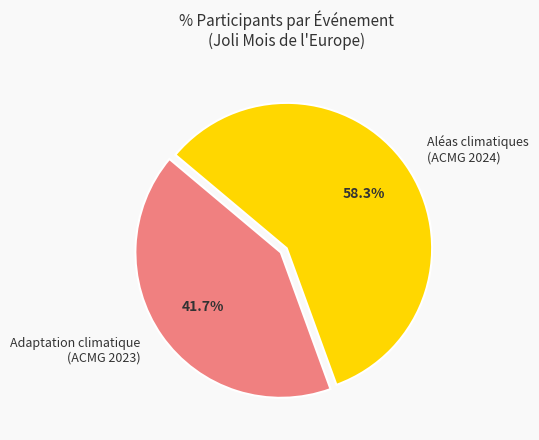

Does any single category account for the majority?

Yes